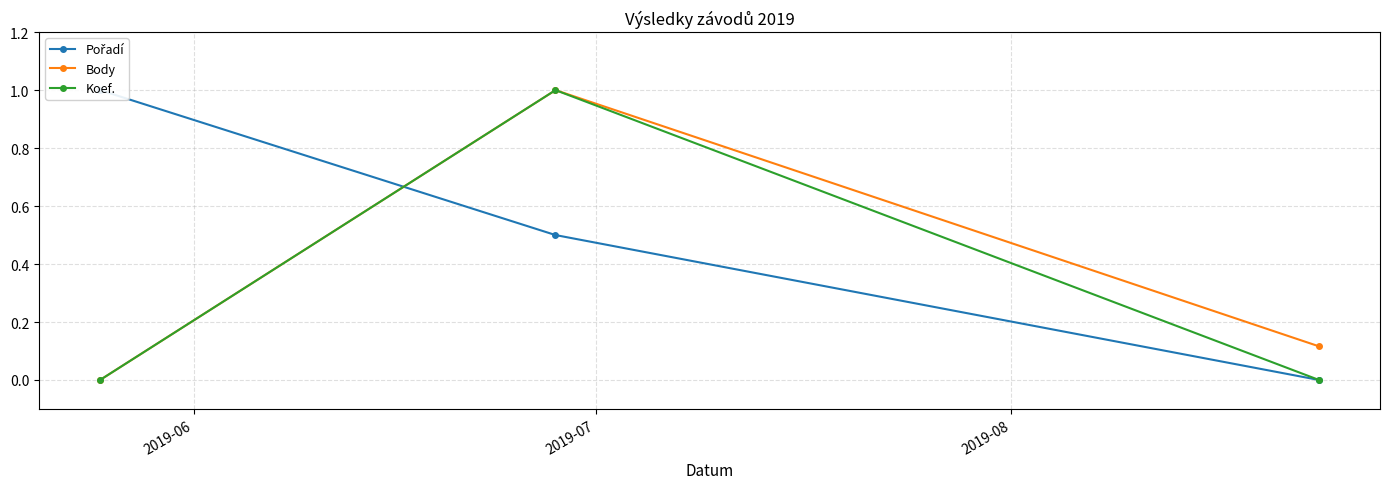

What is the highest value of the Koef. series?

1.0